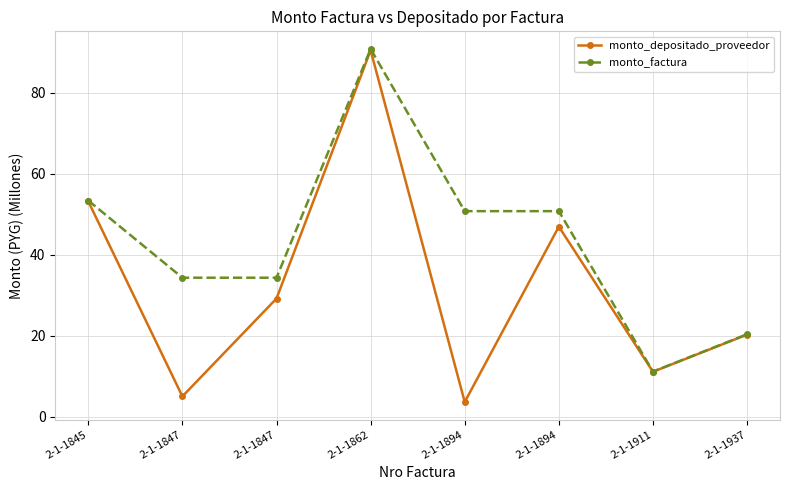

How many data points in monto_factura are above 50?

4